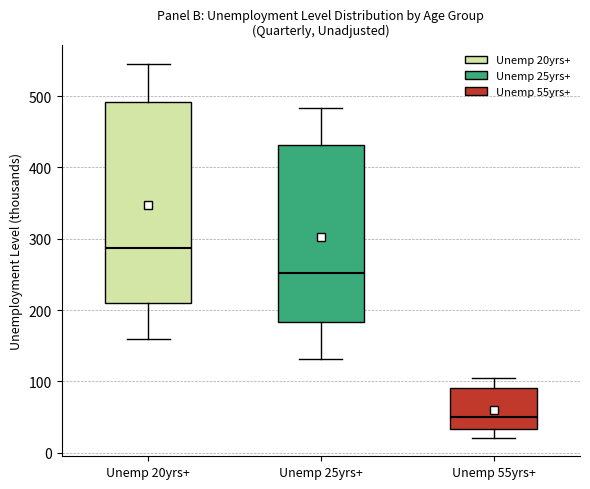

Reading left to right, read every box against the y-axis: the position of its median line, the range the box covers, and the ends of its whiskers. The values are not printed on the chart, so give them approximately, as read against the axis.

Unemp 20yrs+: median 290, box 210 to 490, whiskers 160 to 550
Unemp 25yrs+: median 250, box 180 to 430, whiskers 130 to 480
Unemp 55yrs+: median 50, box 30 to 90, whiskers 20 to 110